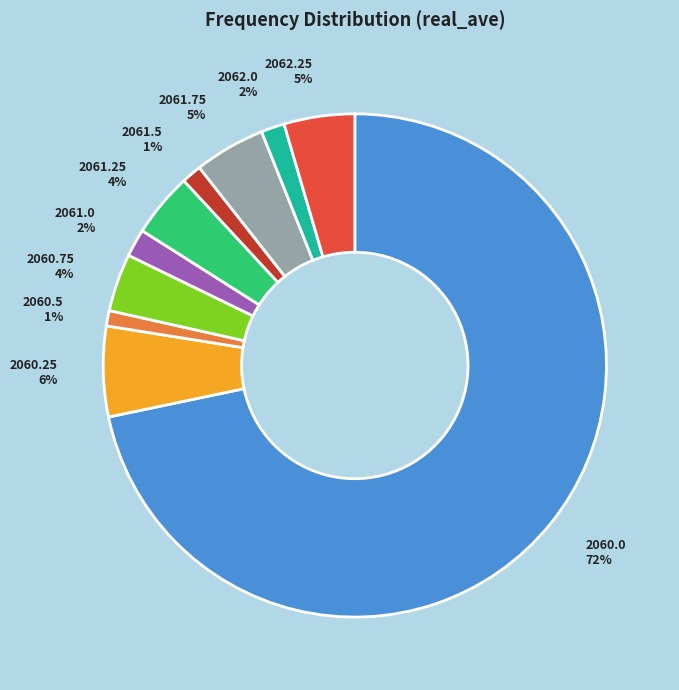

To the nearest percent, what percentage of the pie is 2061.5?

1%